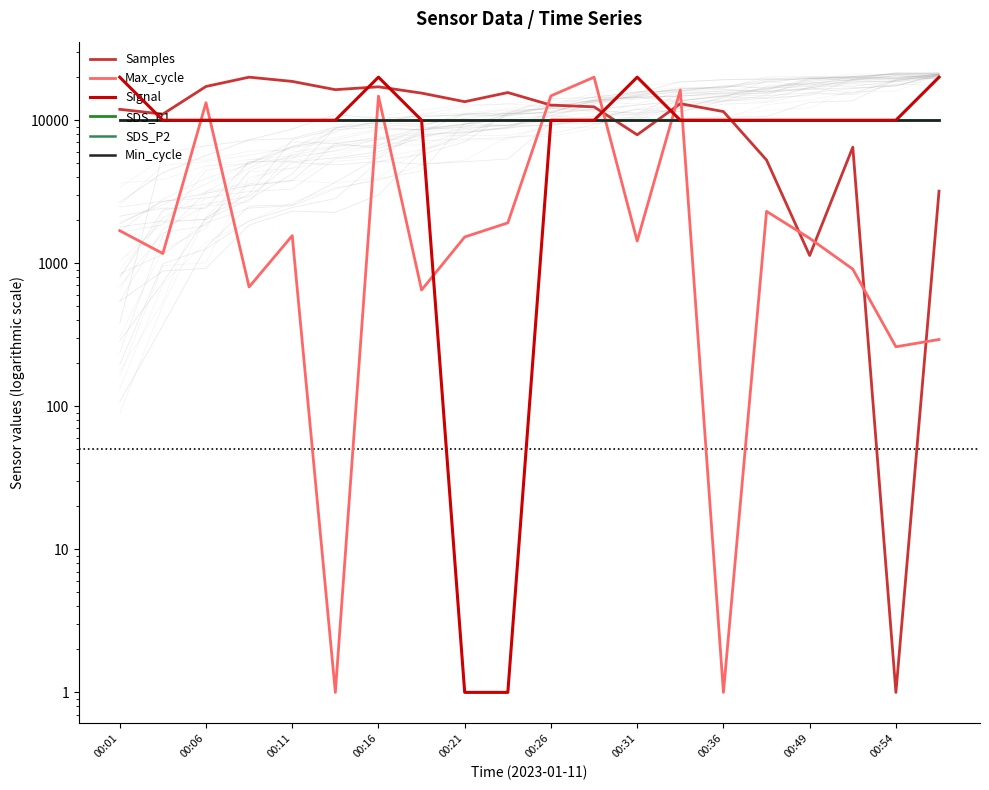

Which series ends up on top after the final intersection of Samples and SDS_P2?

SDS_P2